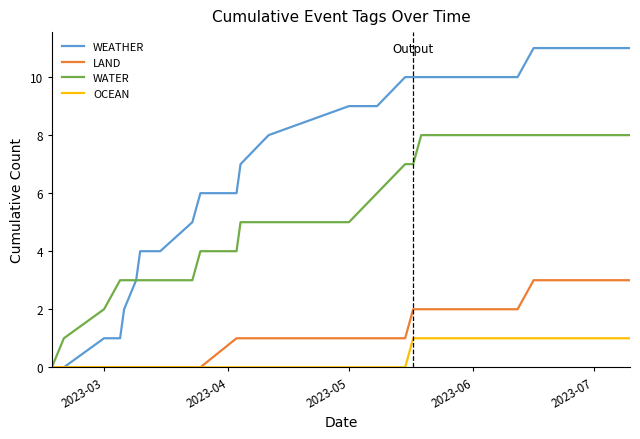

What is the average value of the WATER series?

5